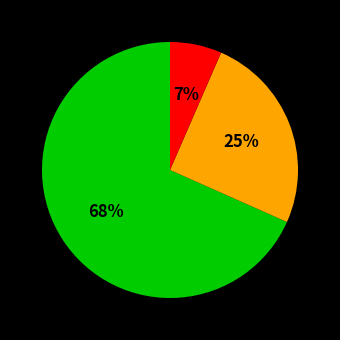

To the nearest percent, what is the average slice percentage?

33%